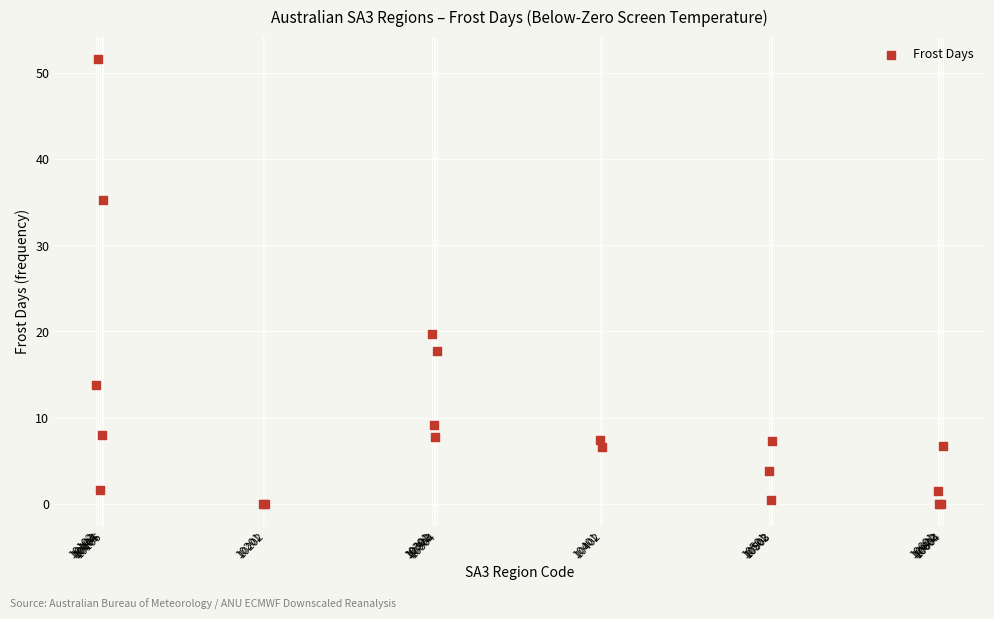

What Y value in the scatter plot is closest to 25?

19.8